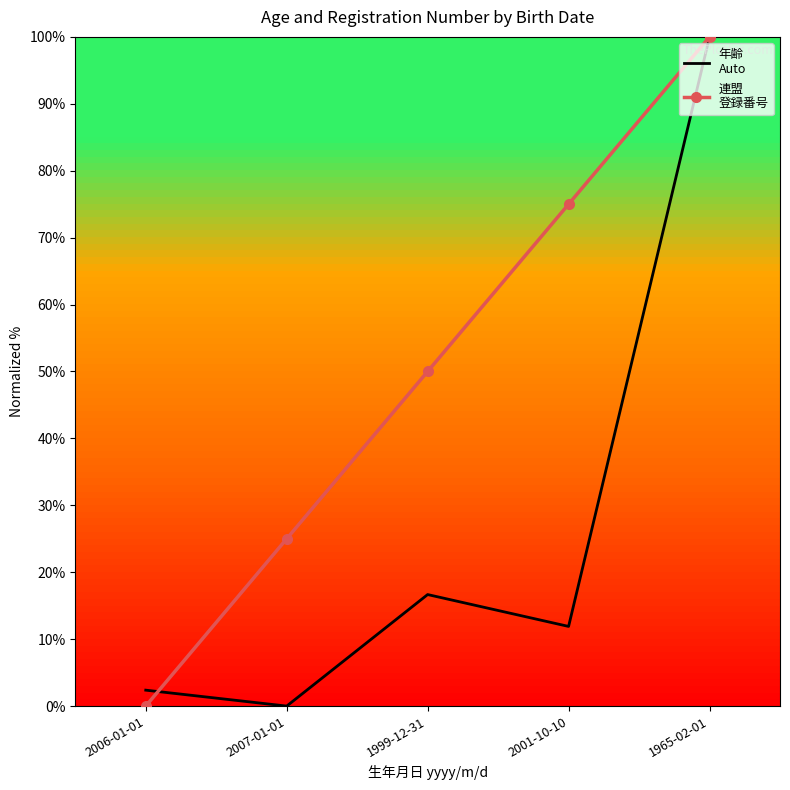

At which category is the sum across all series the highest?

1965-02-01